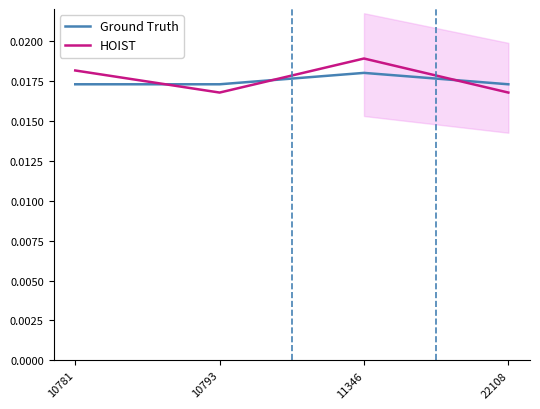

Does the chart have visible grid lines?

No